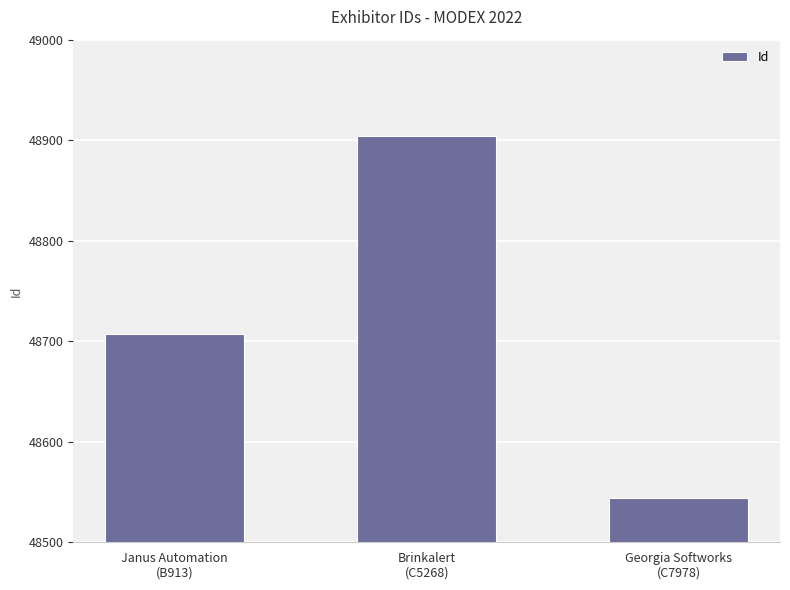

What is the value of the 2nd bar from the left?

48904